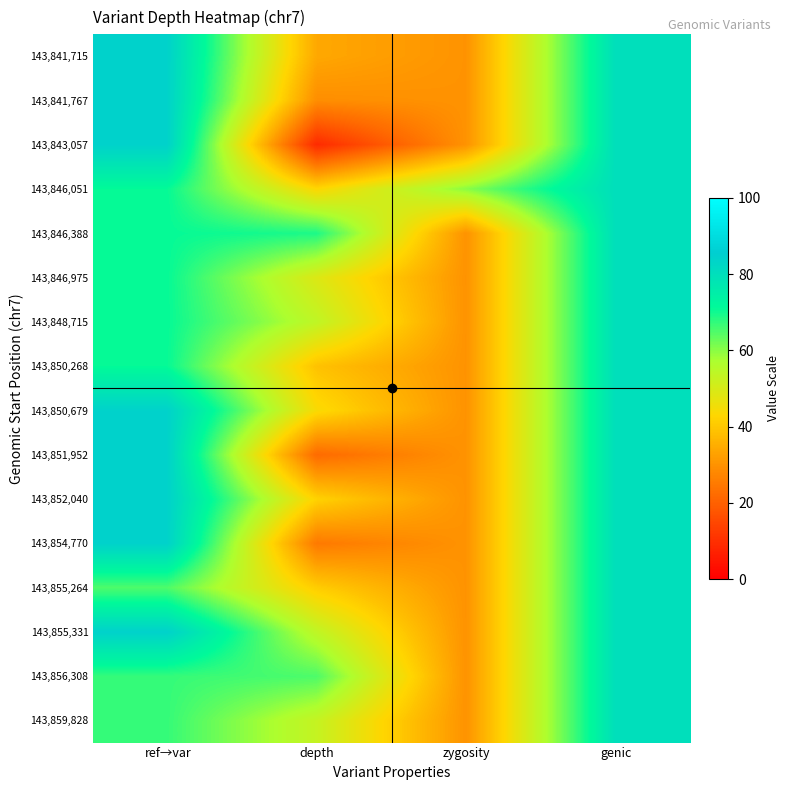

Reading right to left, transcribe all the data shown in this chart.

143,841,715: genic=80	zygosity=30	depth=34	ref→var=84
143,841,767: genic=80	zygosity=30	depth=29	ref→var=84
143,843,057: genic=80	zygosity=30	depth=9	ref→var=84
143,846,051: genic=80	zygosity=60	depth=43	ref→var=71
143,846,388: genic=80	zygosity=30	depth=69	ref→var=71
143,846,975: genic=80	zygosity=30	depth=49	ref→var=71
143,848,715: genic=80	zygosity=30	depth=54	ref→var=71
143,850,268: genic=80	zygosity=30	depth=39	ref→var=71
143,850,679: genic=80	zygosity=30	depth=44	ref→var=84
143,851,952: genic=80	zygosity=30	depth=22	ref→var=84
143,852,040: genic=80	zygosity=30	depth=42	ref→var=84
143,854,770: genic=80	zygosity=30	depth=25	ref→var=84
143,855,264: genic=80	zygosity=30	depth=41	ref→var=65
143,855,331: genic=80	zygosity=30	depth=54	ref→var=84
143,856,308: genic=80	zygosity=30	depth=65	ref→var=67
143,859,828: genic=80	zygosity=30	depth=53	ref→var=67